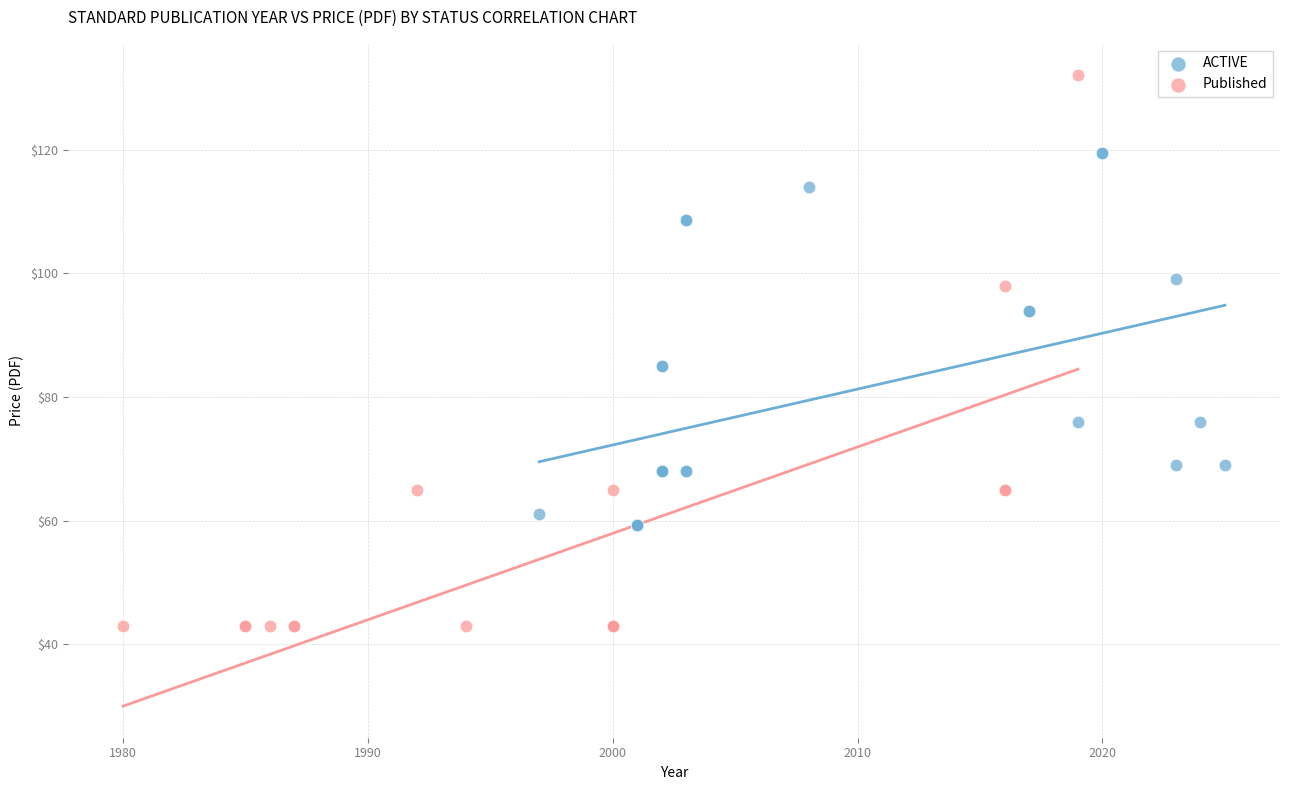

Which series has the largest Y range (max minus min)?

Published